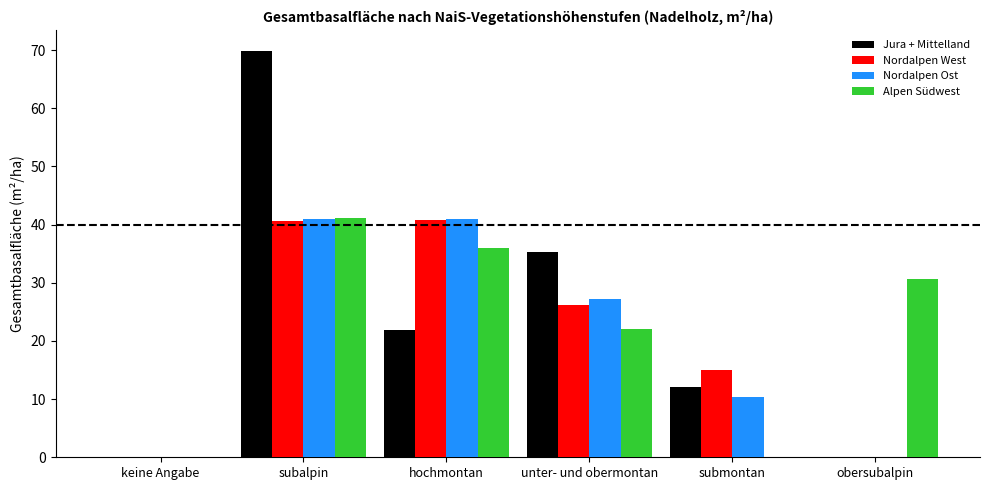

Between subalpin and unter- und obermontan, which series saw the biggest shift?

Jura + Mittelland